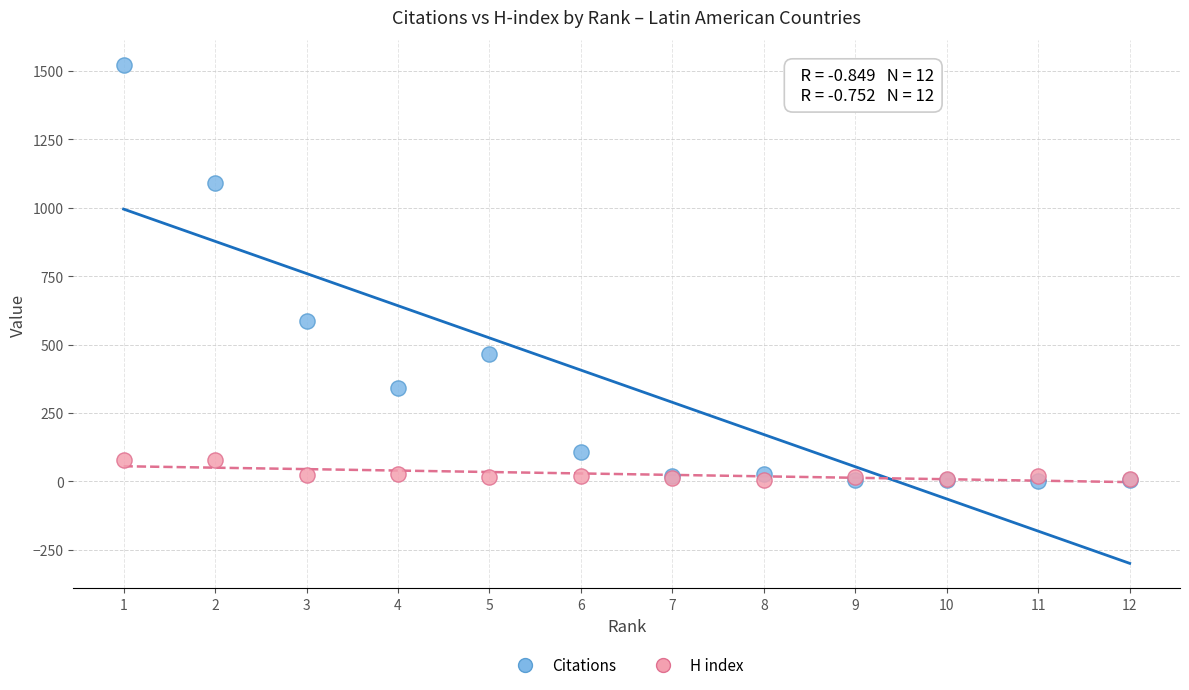

What are all the series names shown in the legend?

Citations, H index